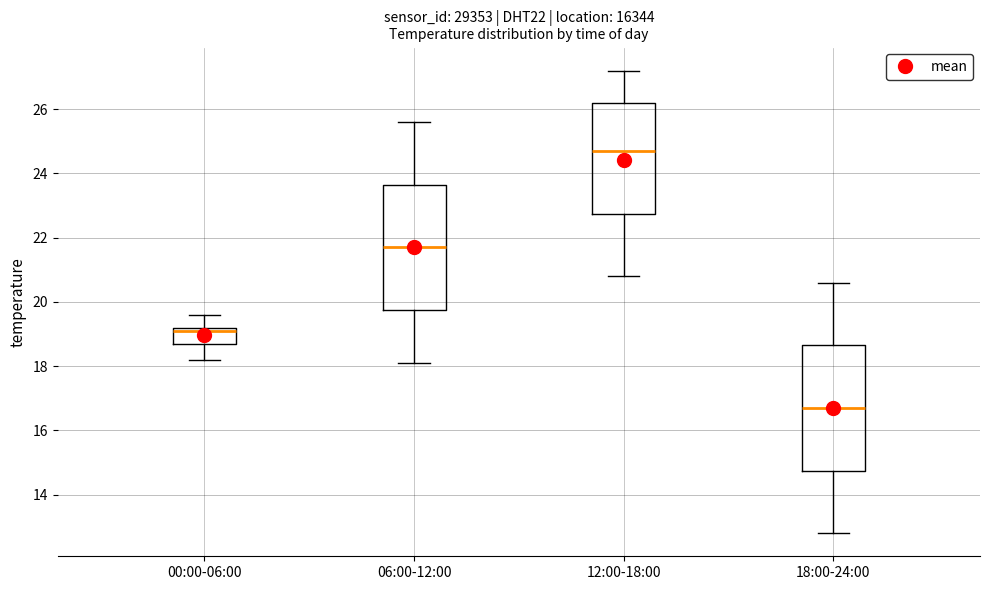

Reading left to right, read every box against the y-axis: the position of its median line, the range the box covers, and the ends of its whiskers. The values are not printed on the chart, so give them approximately, as read against the axis.

00:00-06:00: median 19.2 (just below the box's upper edge), box 18.8 to 19.2, whiskers 18.2 to 19.6
06:00-12:00: median 21.8, box 19.8 to 23.6, whiskers 18.2 to 25.6
12:00-18:00: median 24.8, box 22.8 to 26.2, whiskers 20.8 to 27.2
18:00-24:00: median 16.8, box 14.8 to 18.6, whiskers 12.8 to 20.6